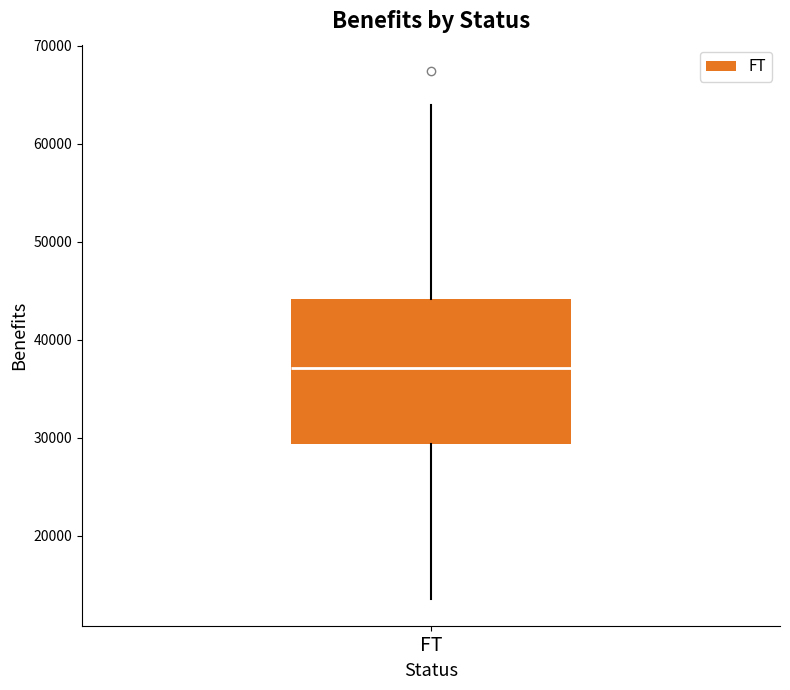

Read this box plot against the y-axis: the position of the median line, the range covered by the box, and the ends of both whiskers. The values are not printed on the chart, so give them approximately, as read against the axis.

median 37000, box 29000 to 44000, whiskers 13000 to 64000